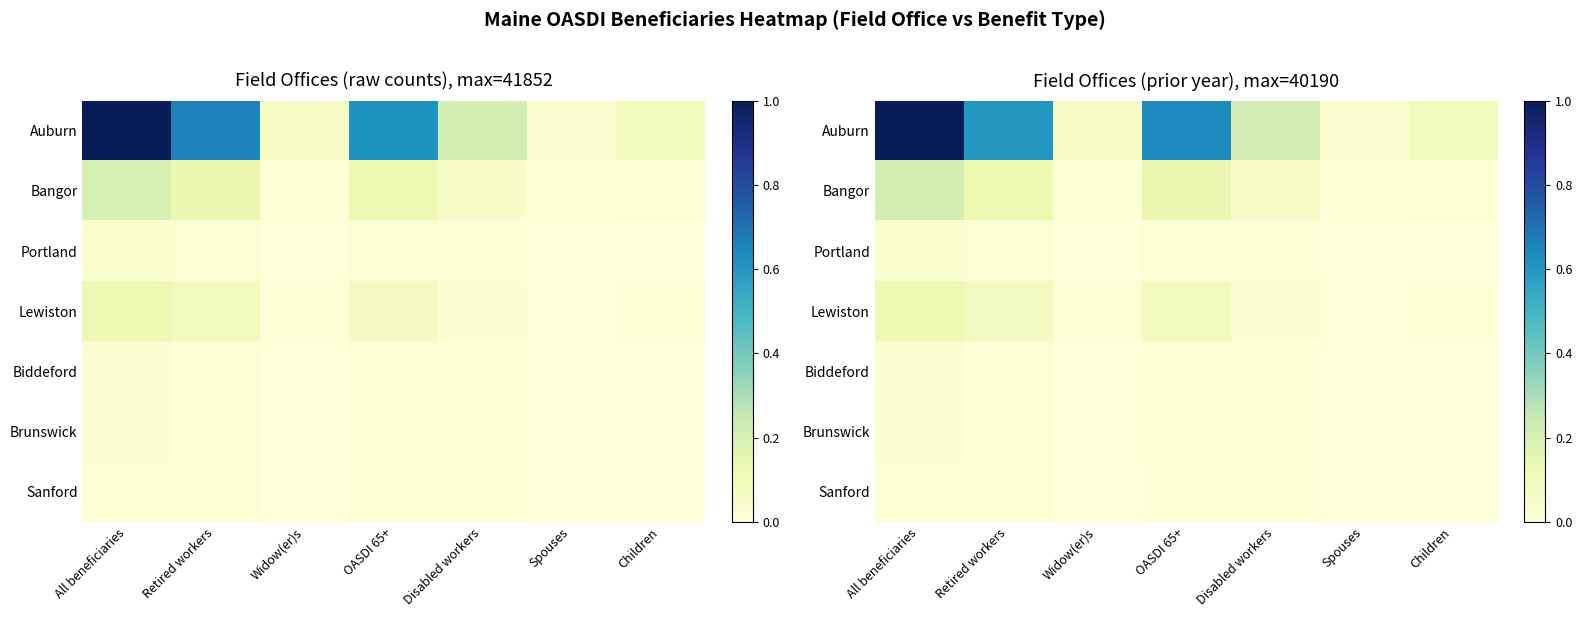

At which label is Auburn closest to 0?

Spouses